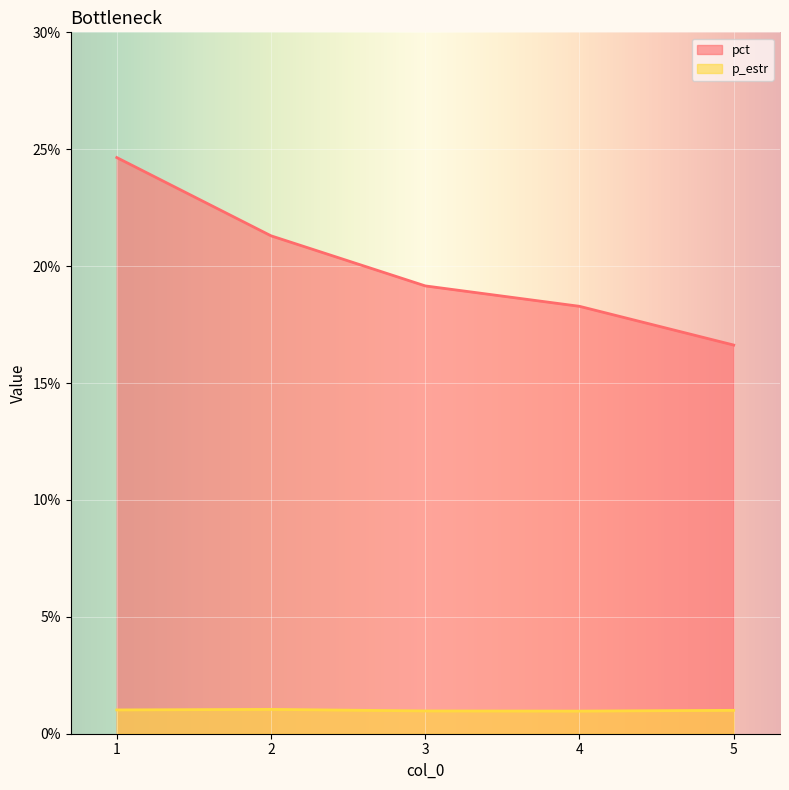

What is the spread (max minus min) of values at 5?

15.6